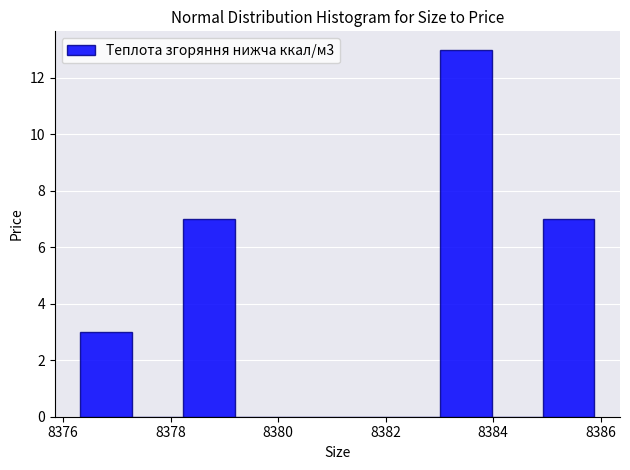

Which range on the x-axis has the tallest bar?

8383.0 to 8384.0